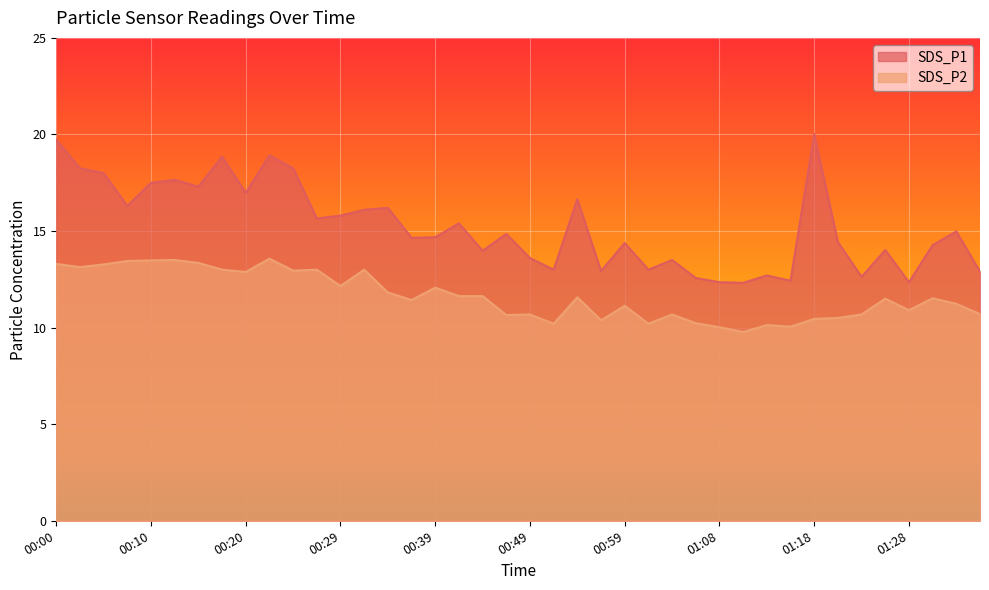

True or false: SDS_P2 and SDS_P1 cross at least once.

False